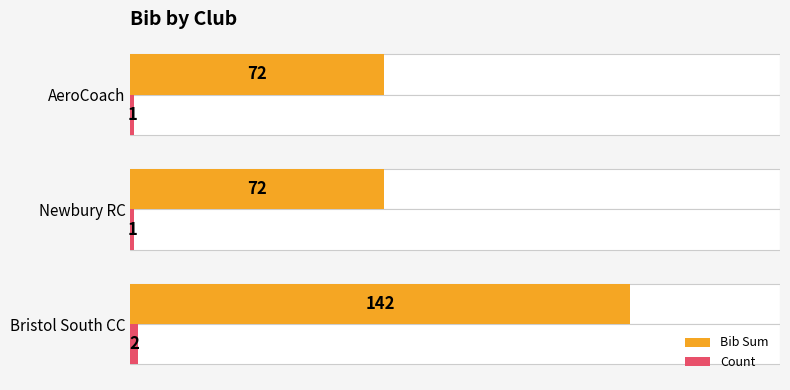

Rank the series at Newbury RC from lowest to highest value.

Count, Bib Sum